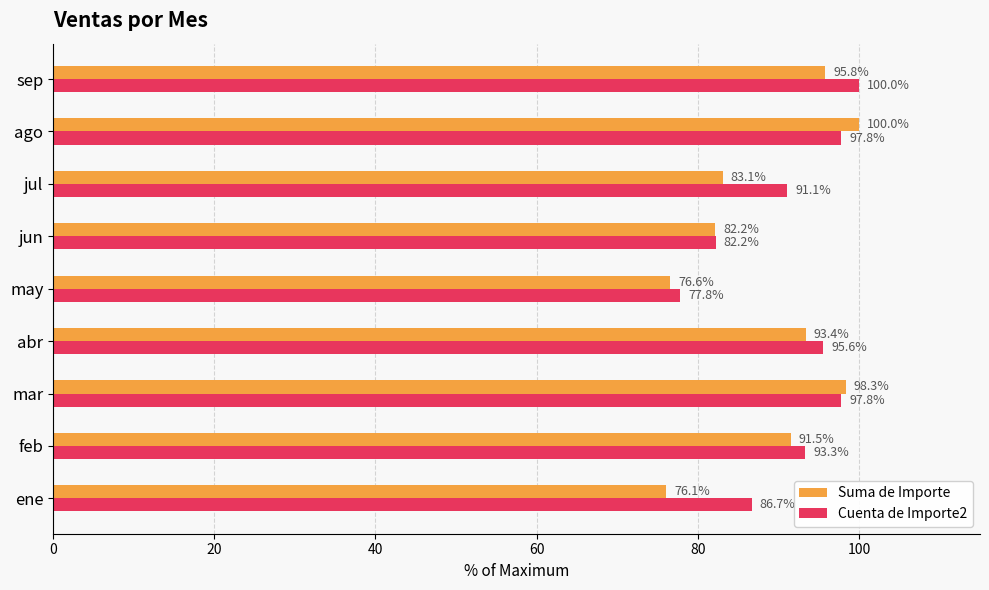

List the labels in order of Suma de Importe value, largest first.

ago, mar, sep, abr, feb, jul, jun, may, ene